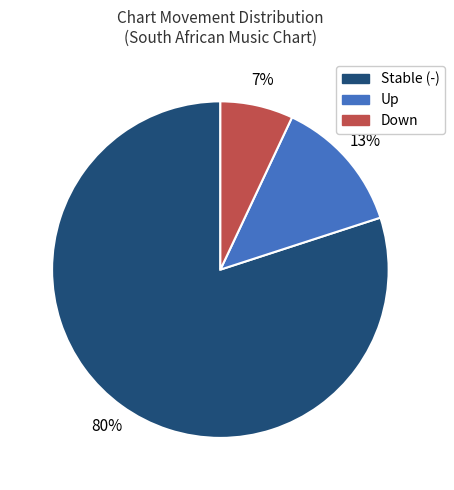

Is there a majority slice in this chart?

Yes